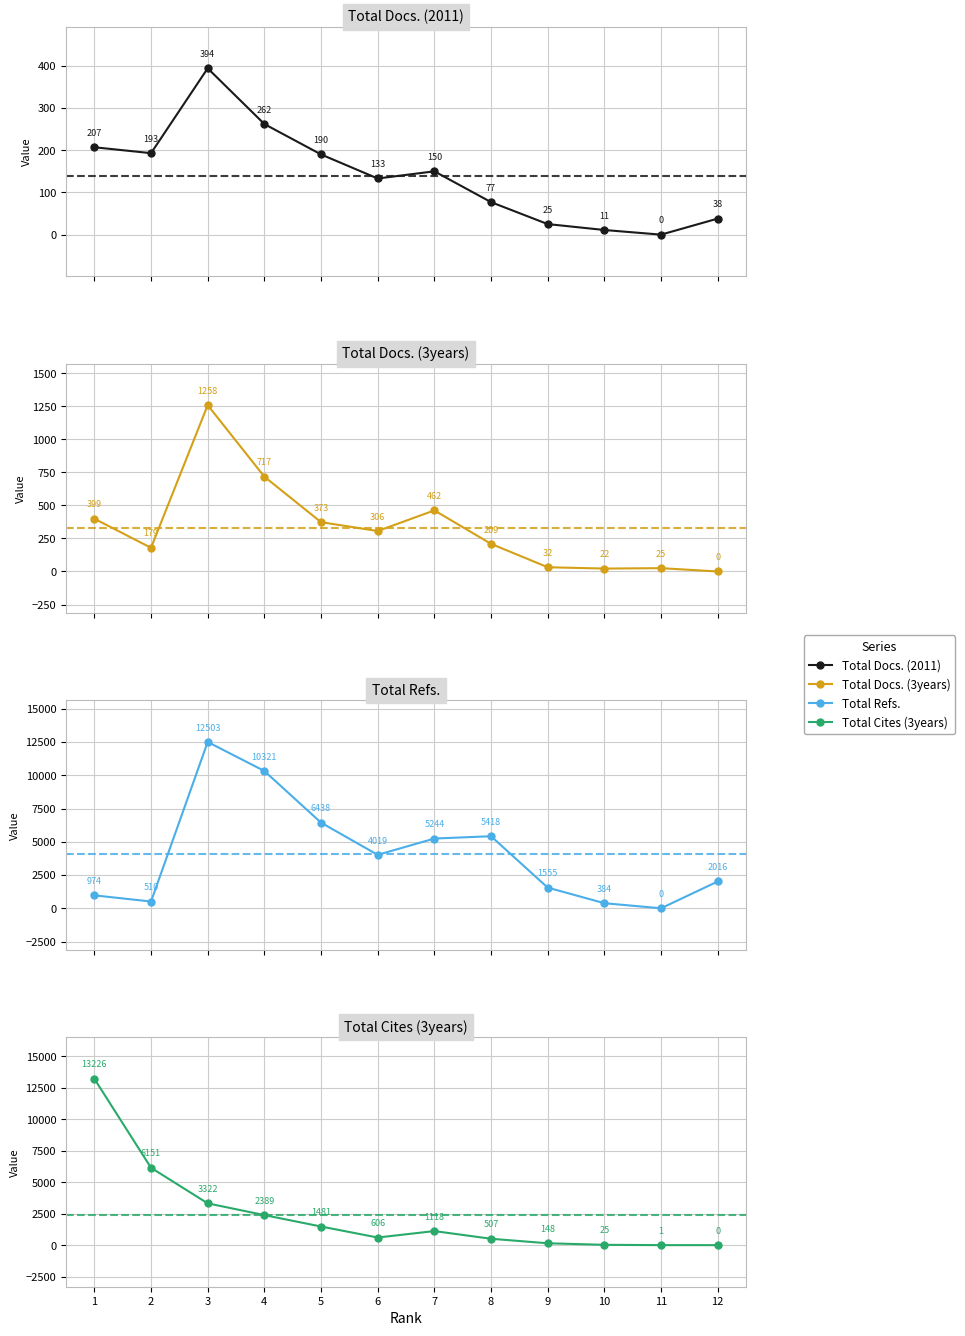

The value of Total Cites (3years) at 11 is 2. True or false?

False